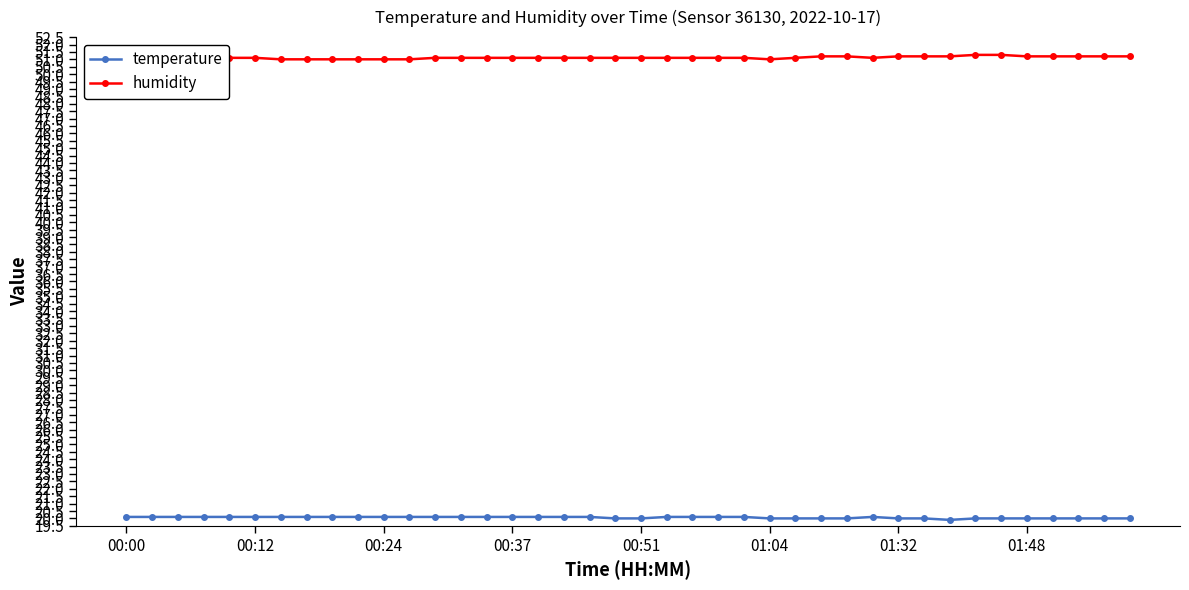

Which series has the widest spread of values?

humidity